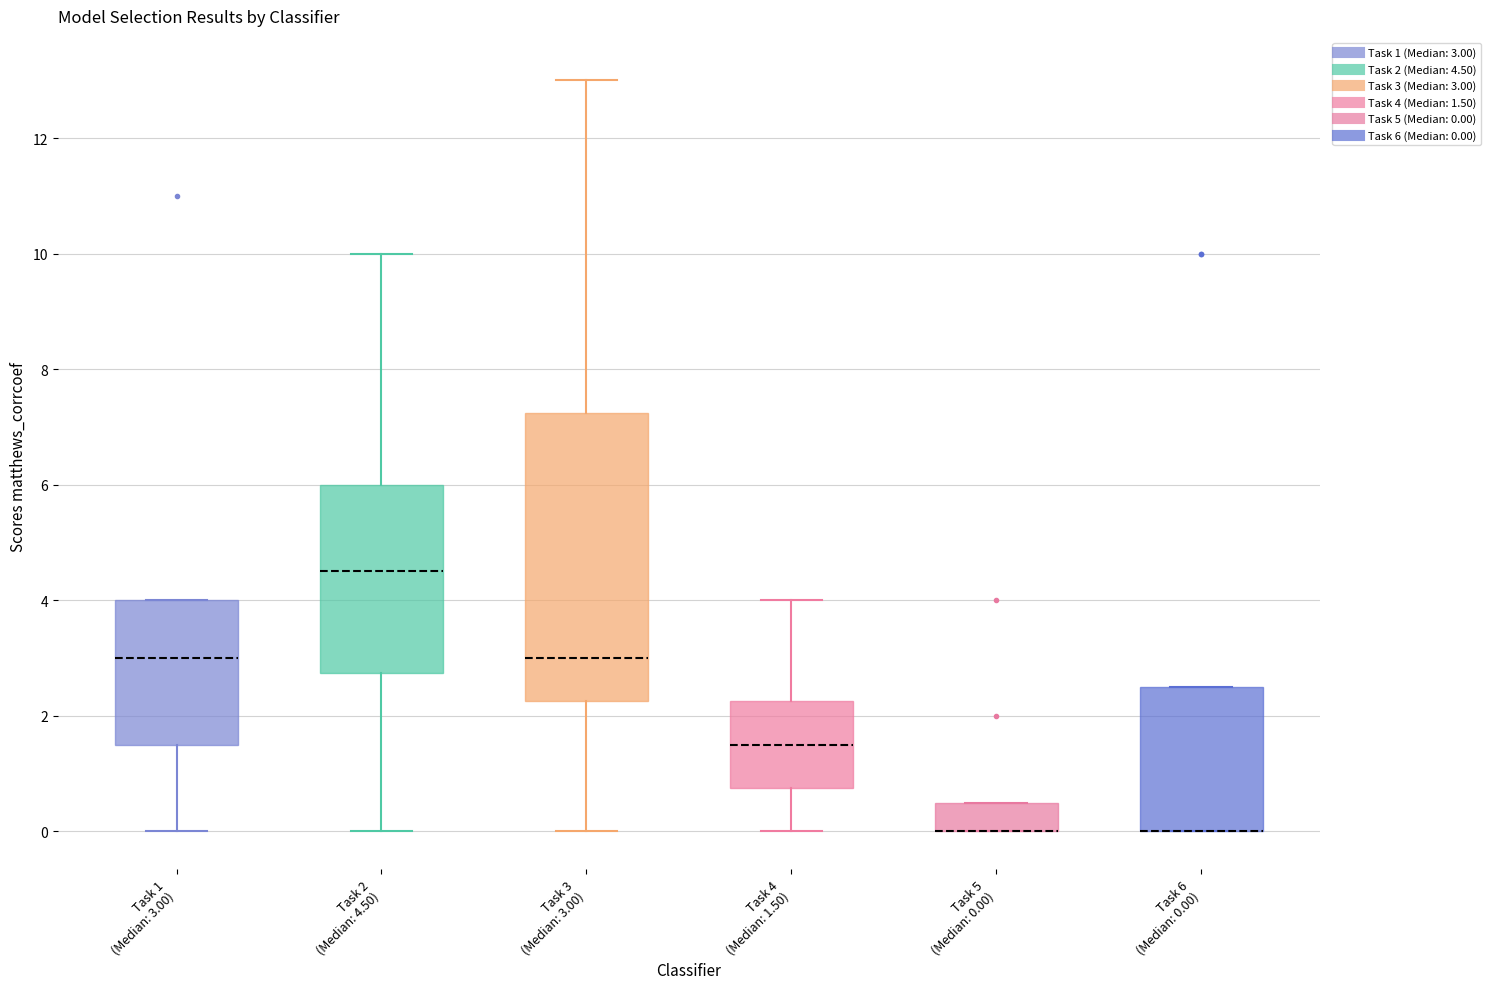

Where does the upper whisker of the box for Task 3 (Median: 3.00) end on the y-axis? The values are not printed on the chart, so give them approximately, as read against the axis.

13.0